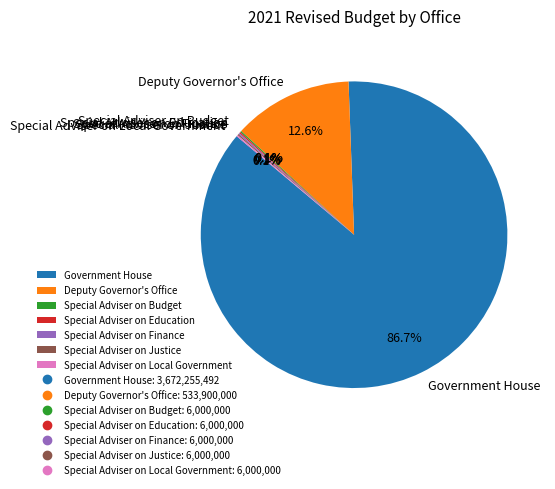

What percentage is NOT represented by Deputy Governor's Office?

87.4%